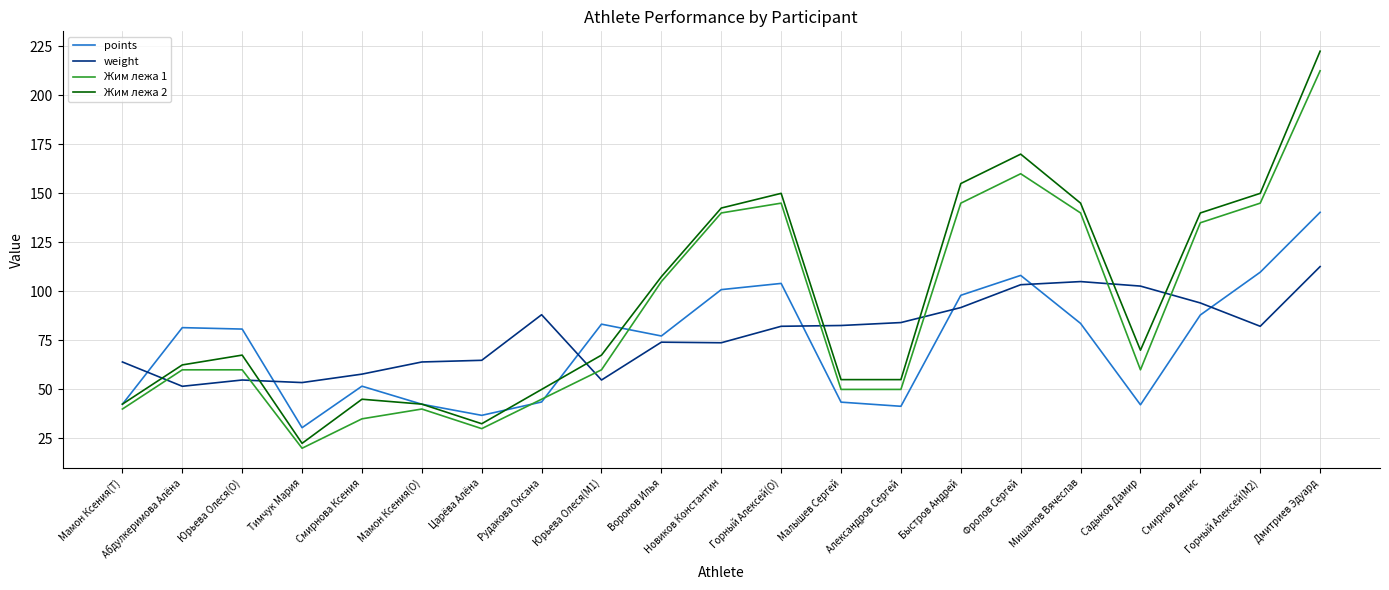

What is the sum of the Жим лежа 1 values at Садыков Дамир and Смирнов Денис?

195.0